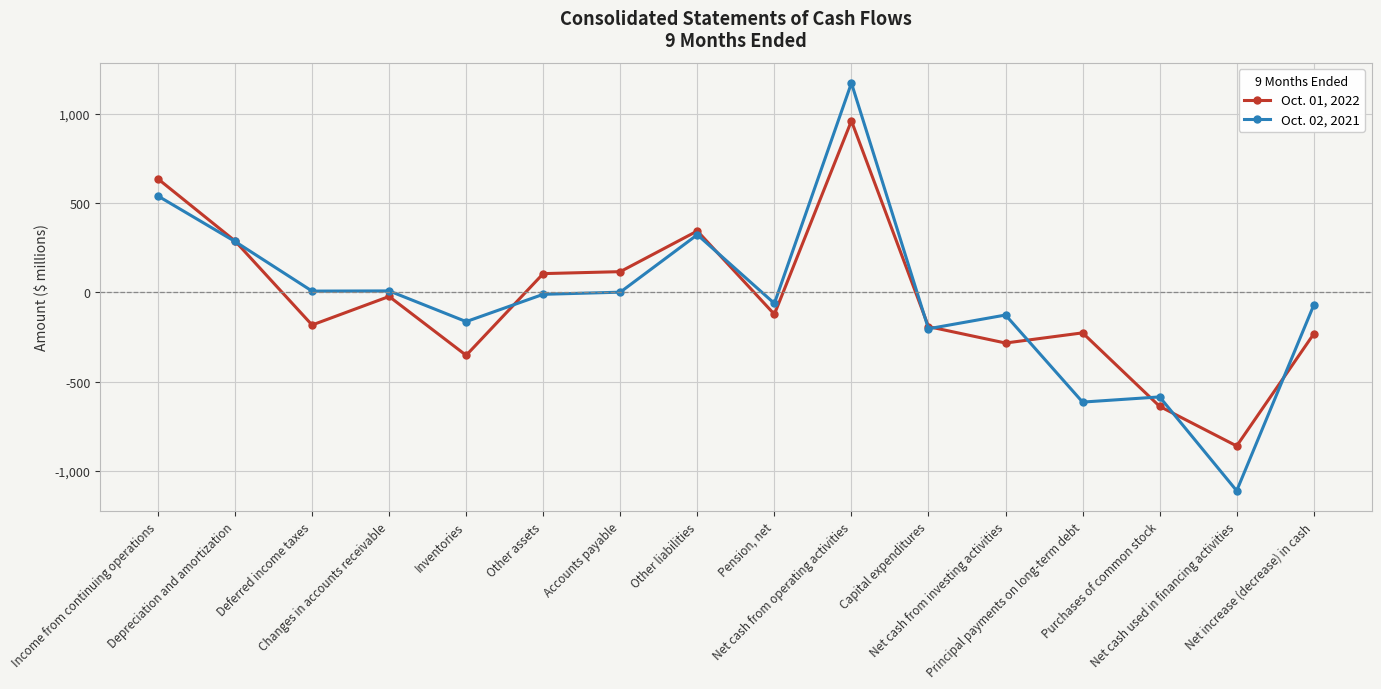

What is the maximum value for Oct. 02, 2021?

1173